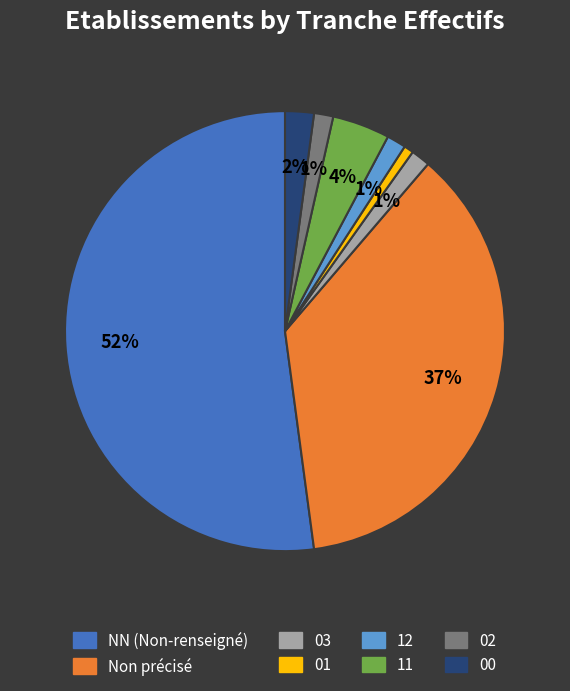

Is there any slice that represents more than half of the pie?

Yes